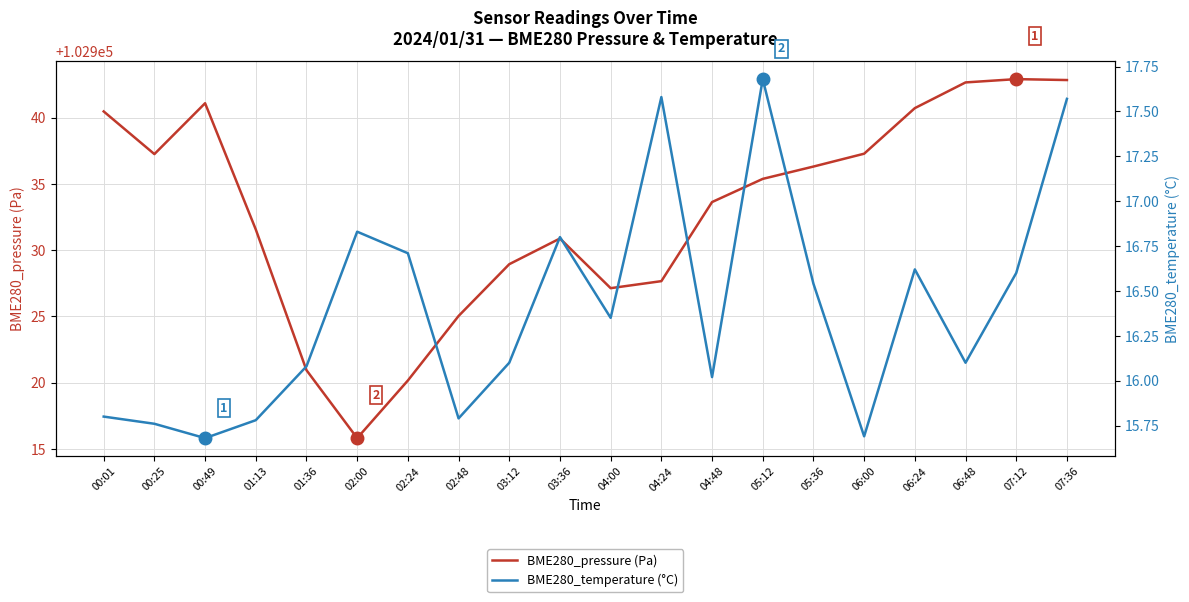

What is the label of the 16th point from the left?

06:00